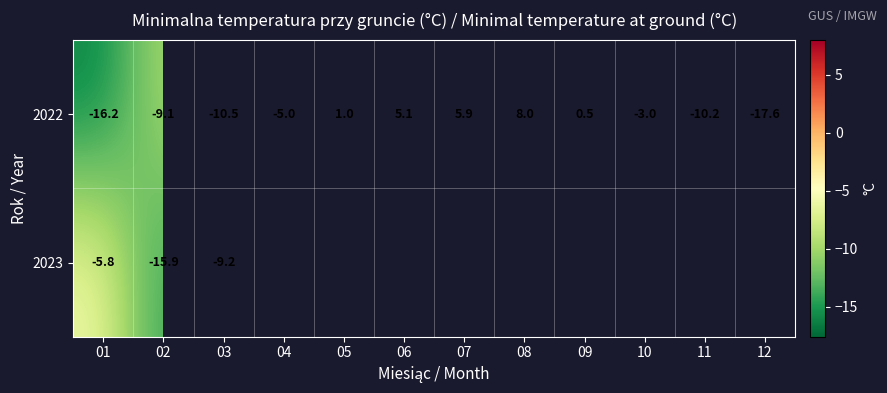

At how many categories does at least one series exceed 2?

3